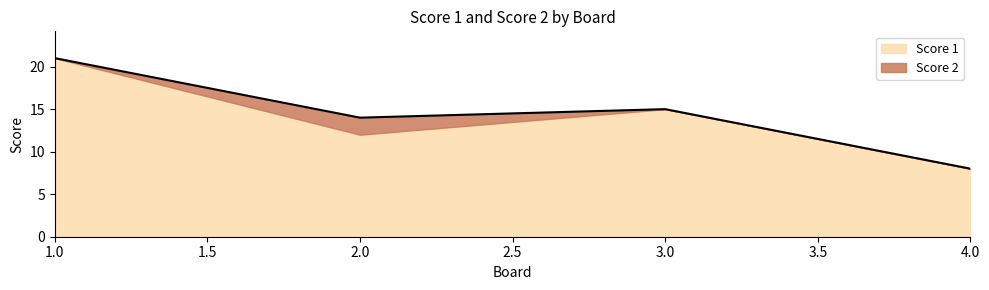

Reading left to right, transcribe all the data shown in this chart.

1=21	2=14	3=15	4=8